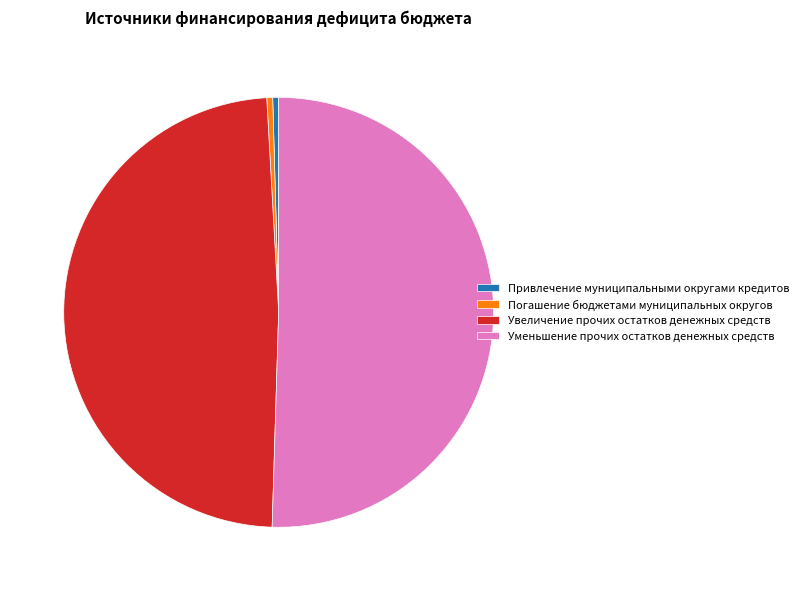

How many slices are in this pie chart?

4